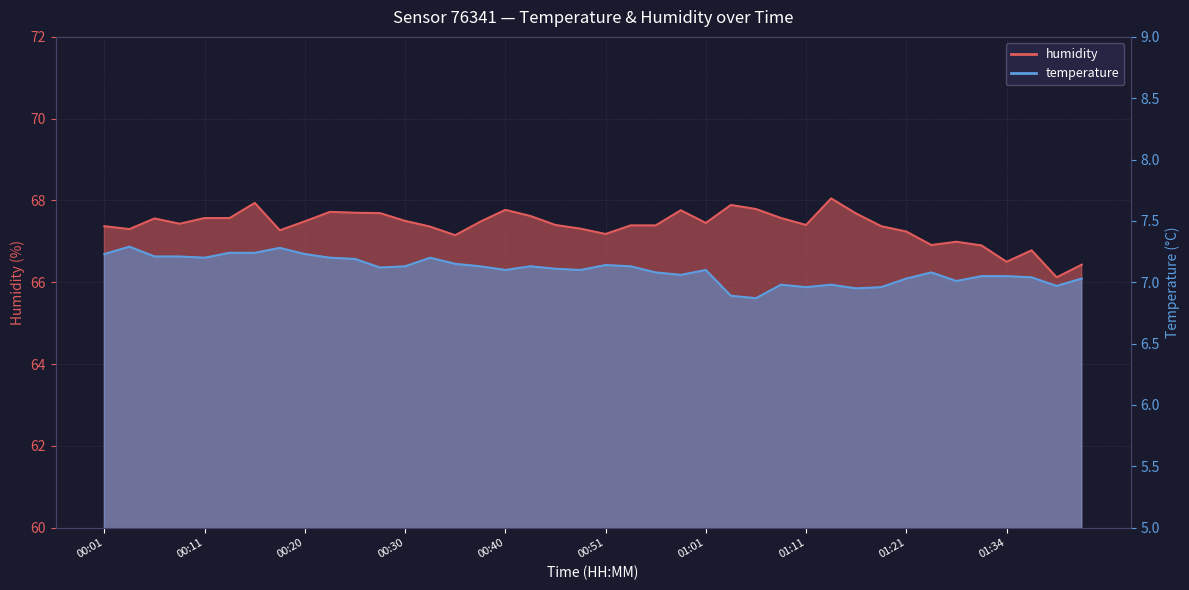

Between 00:25 and 00:38, which series saw the biggest shift?

humidity